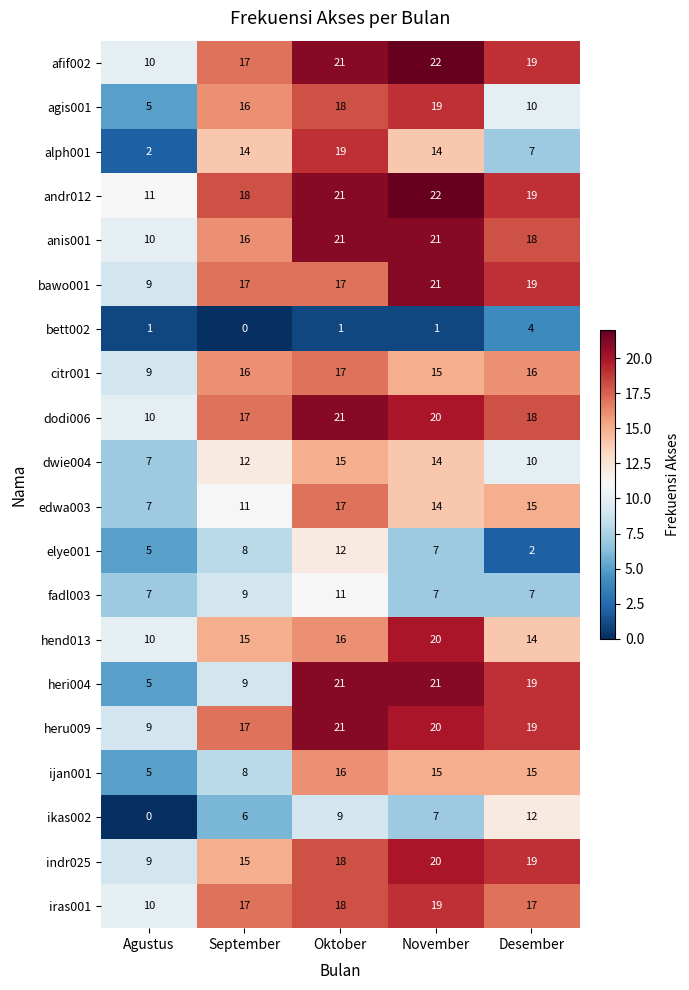

At which label does edwa003 reach its peak?

Oktober